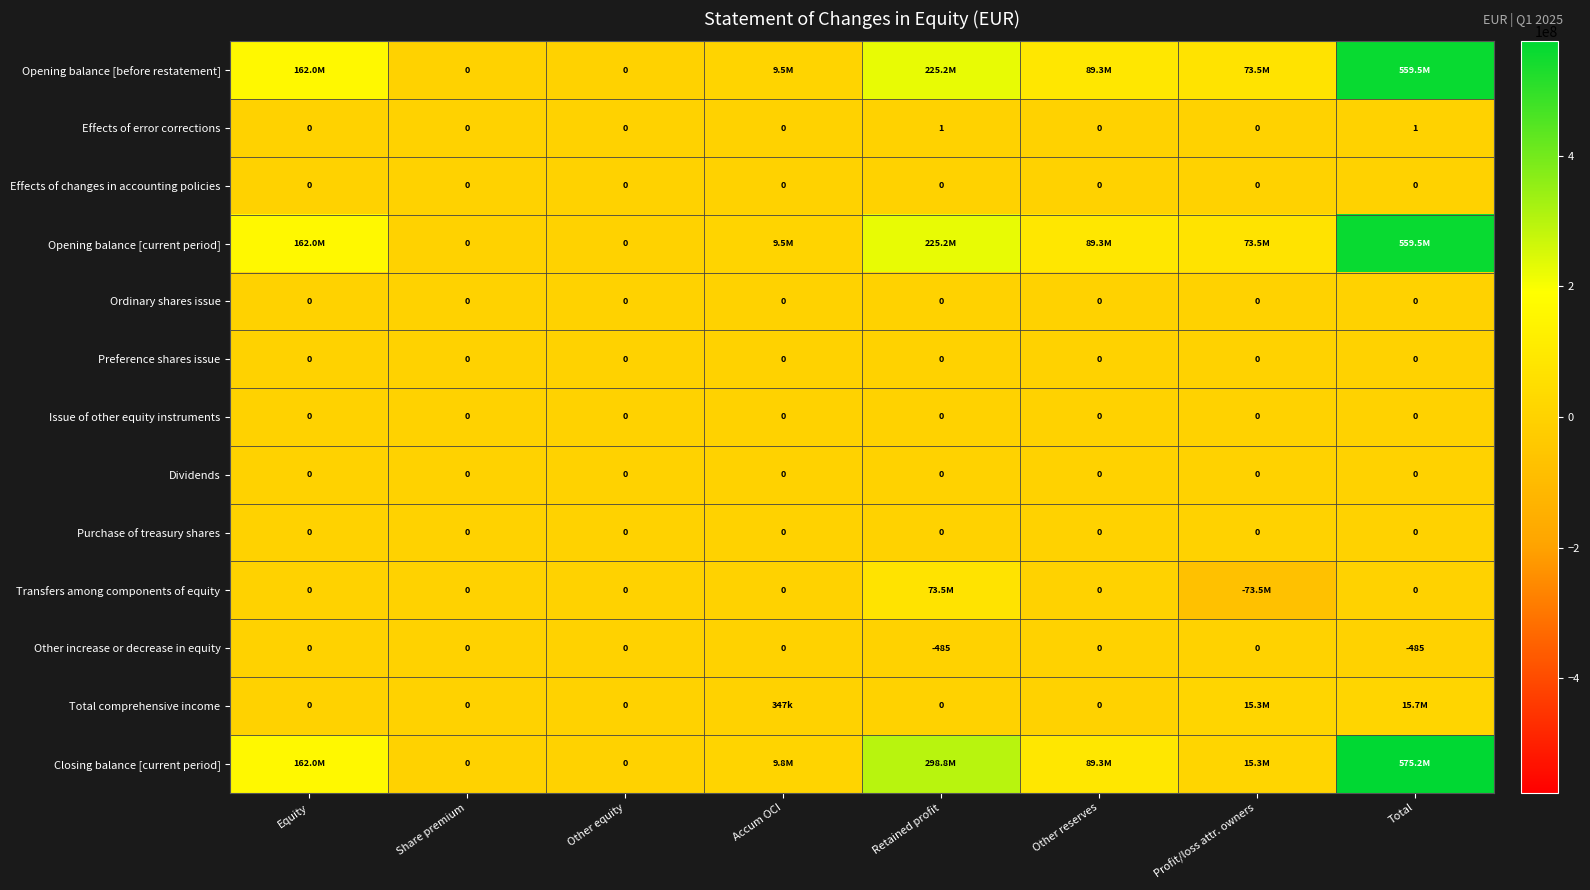

The value of Ordinary shares issue at Profit/loss attr. owners is 0. True or false?

True